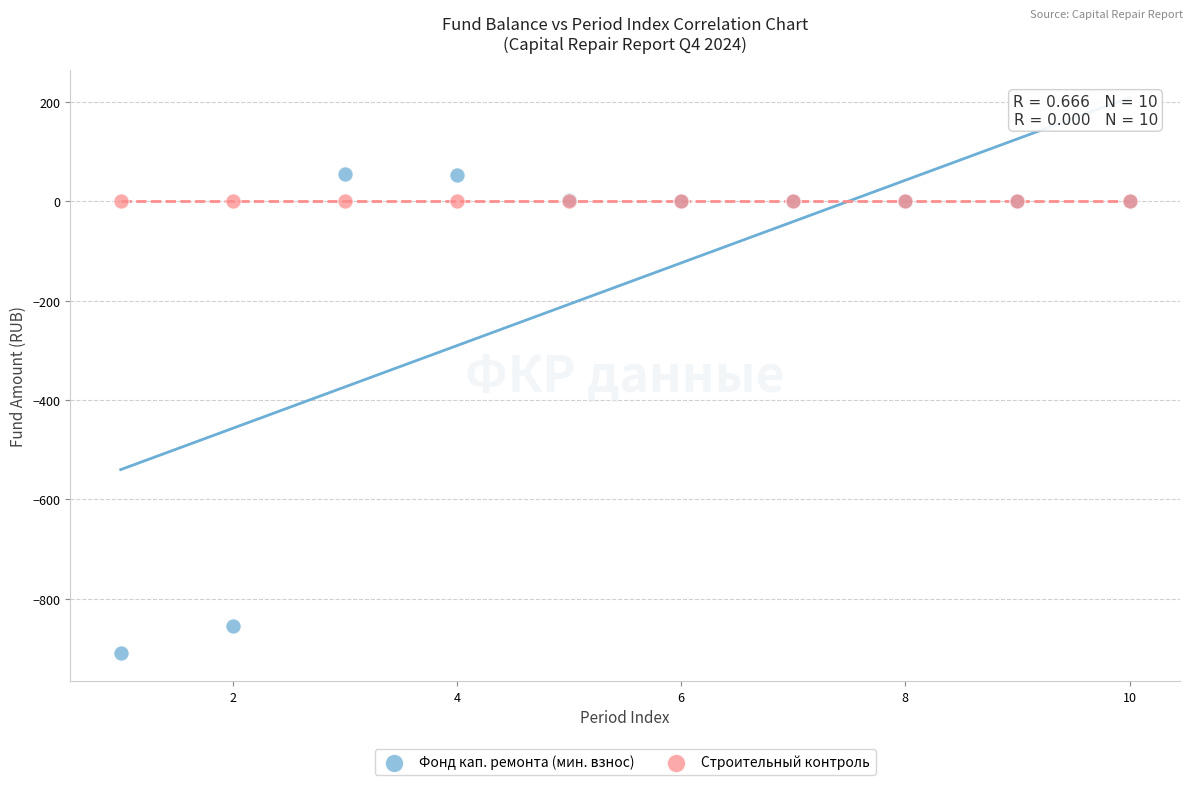

Which series contains the lowest Y value?

Фонд кап. ремонта (мин. взнос)